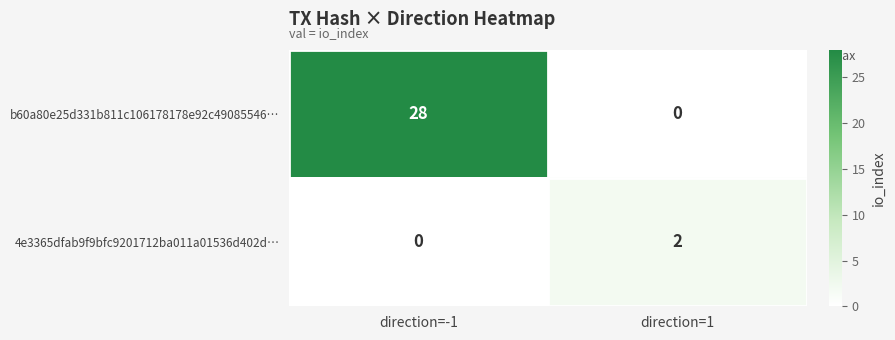

What is the difference between the maximum and minimum values in the b60a80e25d331b811c106178178e92c49085546… series?

28